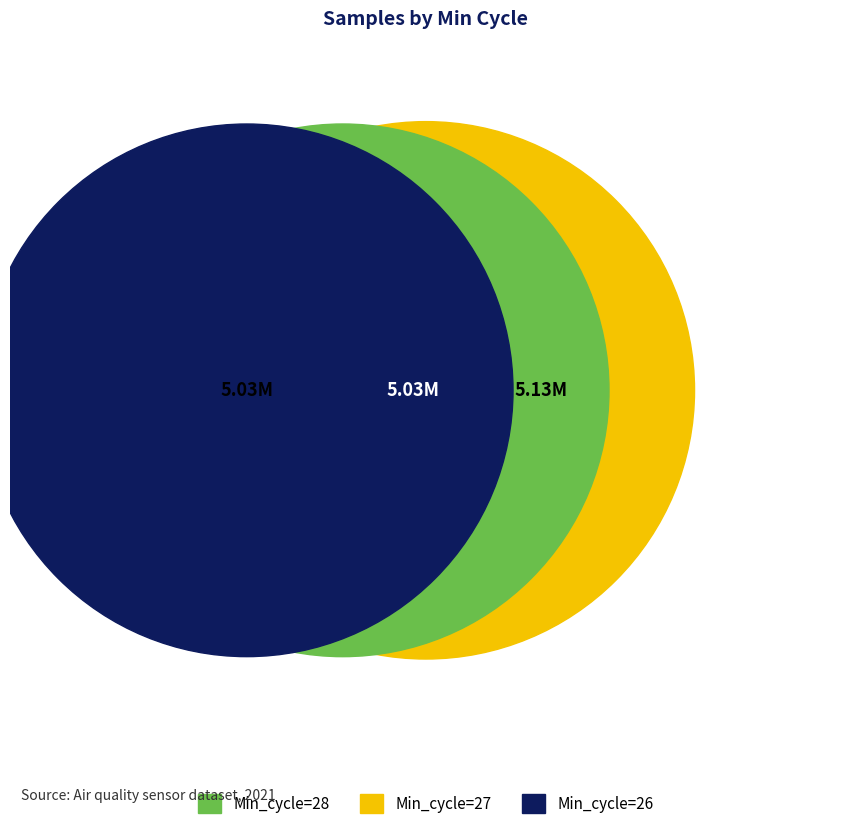

How many slices are in this pie chart?

3